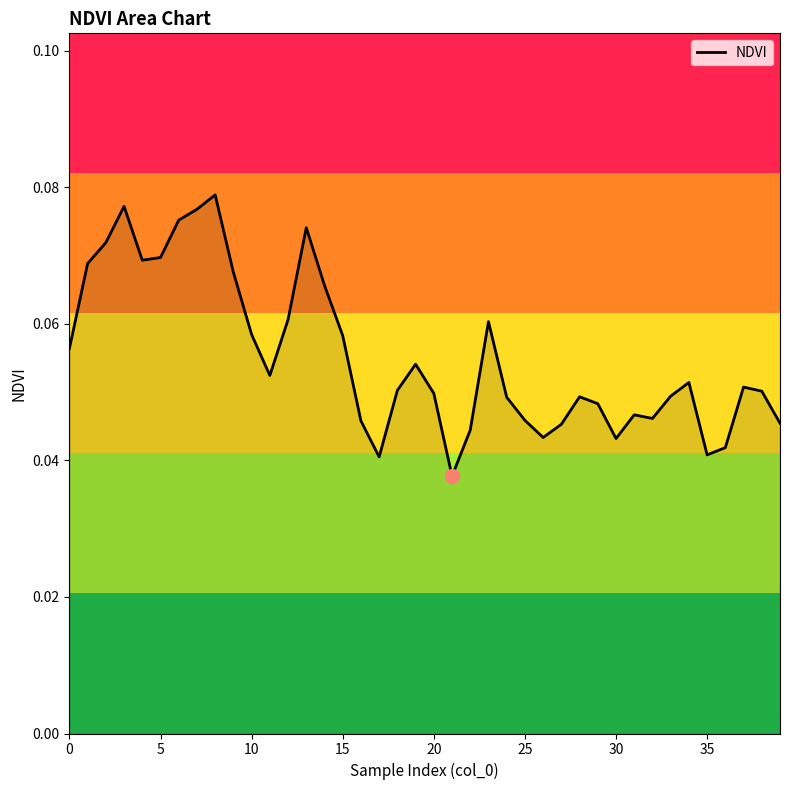

Does the chart have visible grid lines?

No